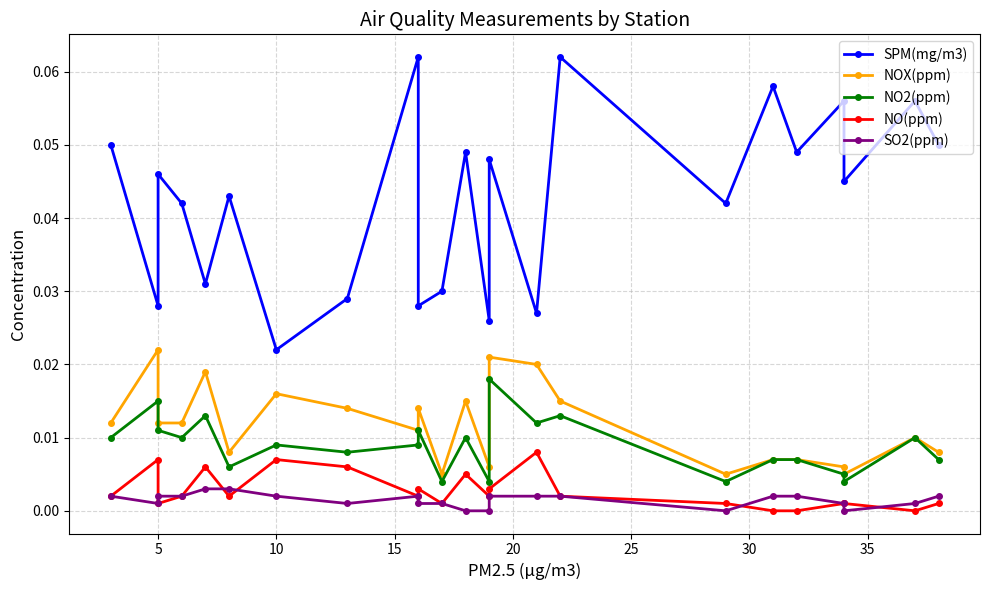

How many lines are shown in the chart?

5